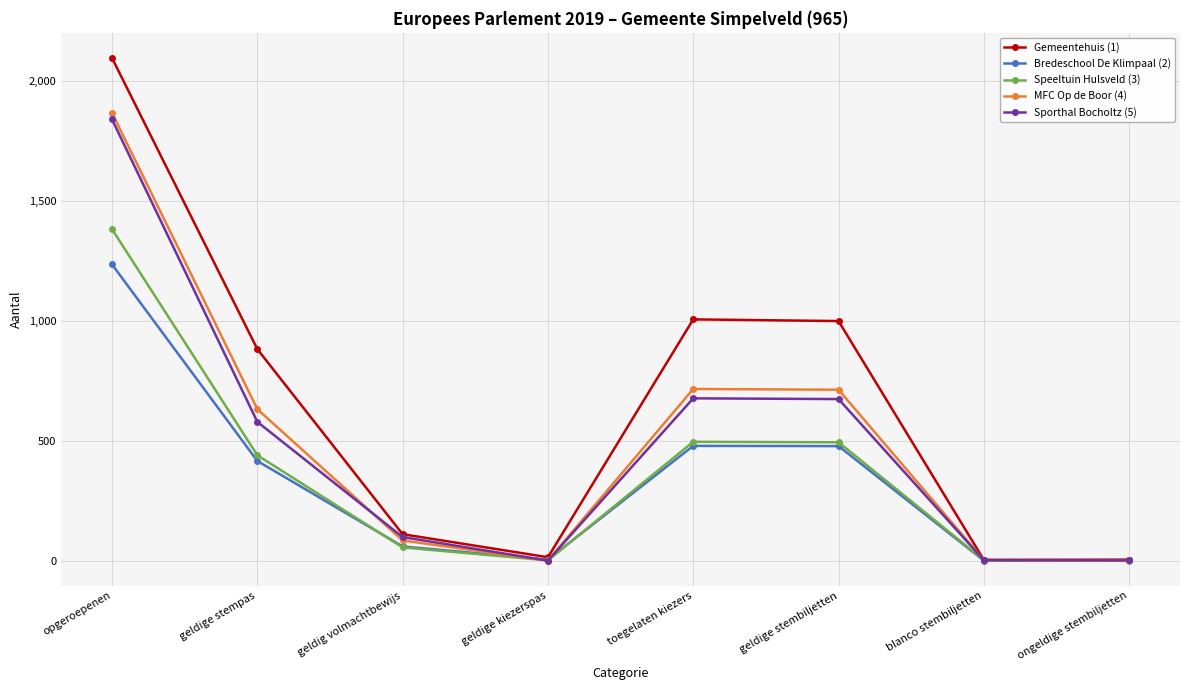

What is the value of the Sporthal Bocholtz (5) point at the 2nd from the left?

578